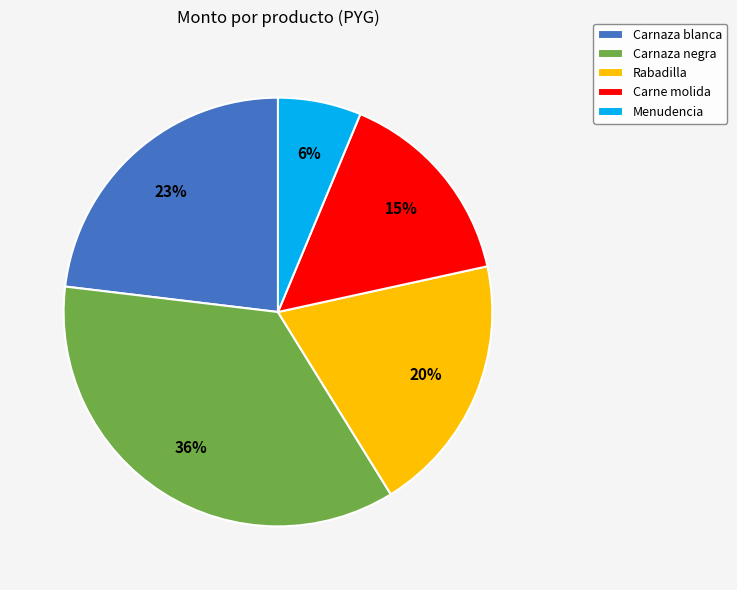

To the nearest percent, what percentage of the pie is Carnaza blanca?

23%